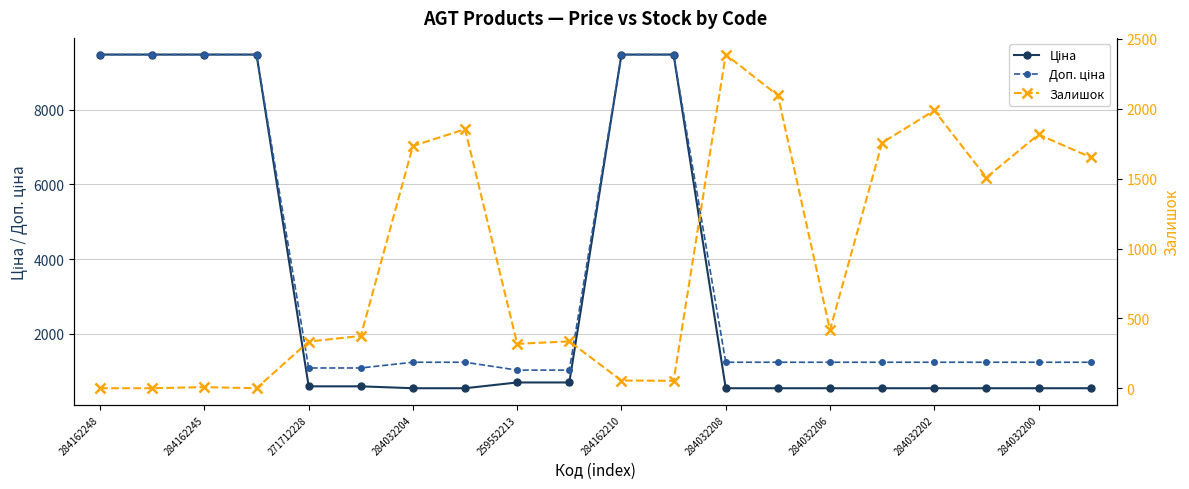

List the series in order of their peak value, highest first.

Ціна, Доп. ціна, Залишок